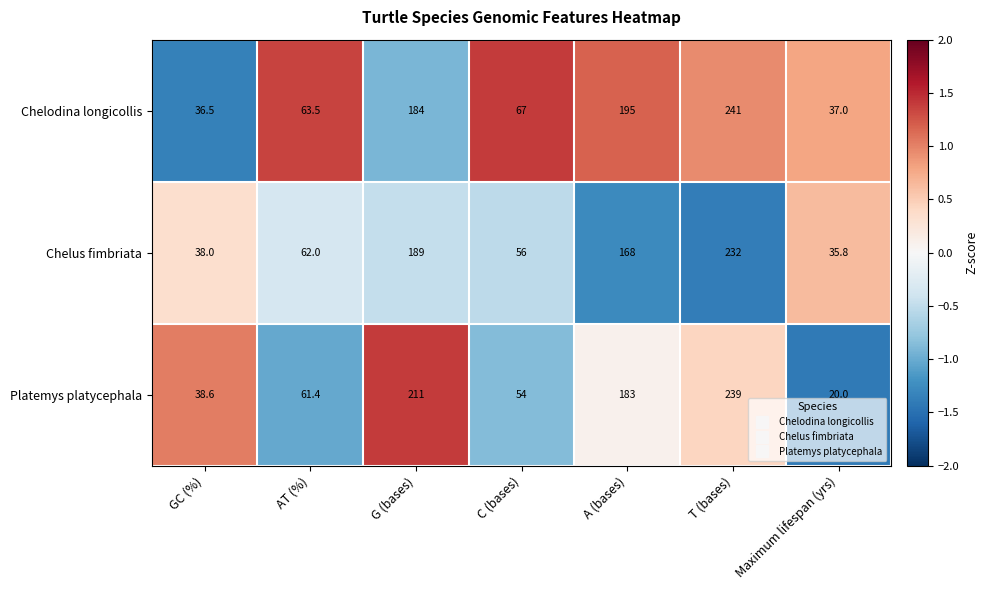

Which category has the highest value across all series?

T (bases)